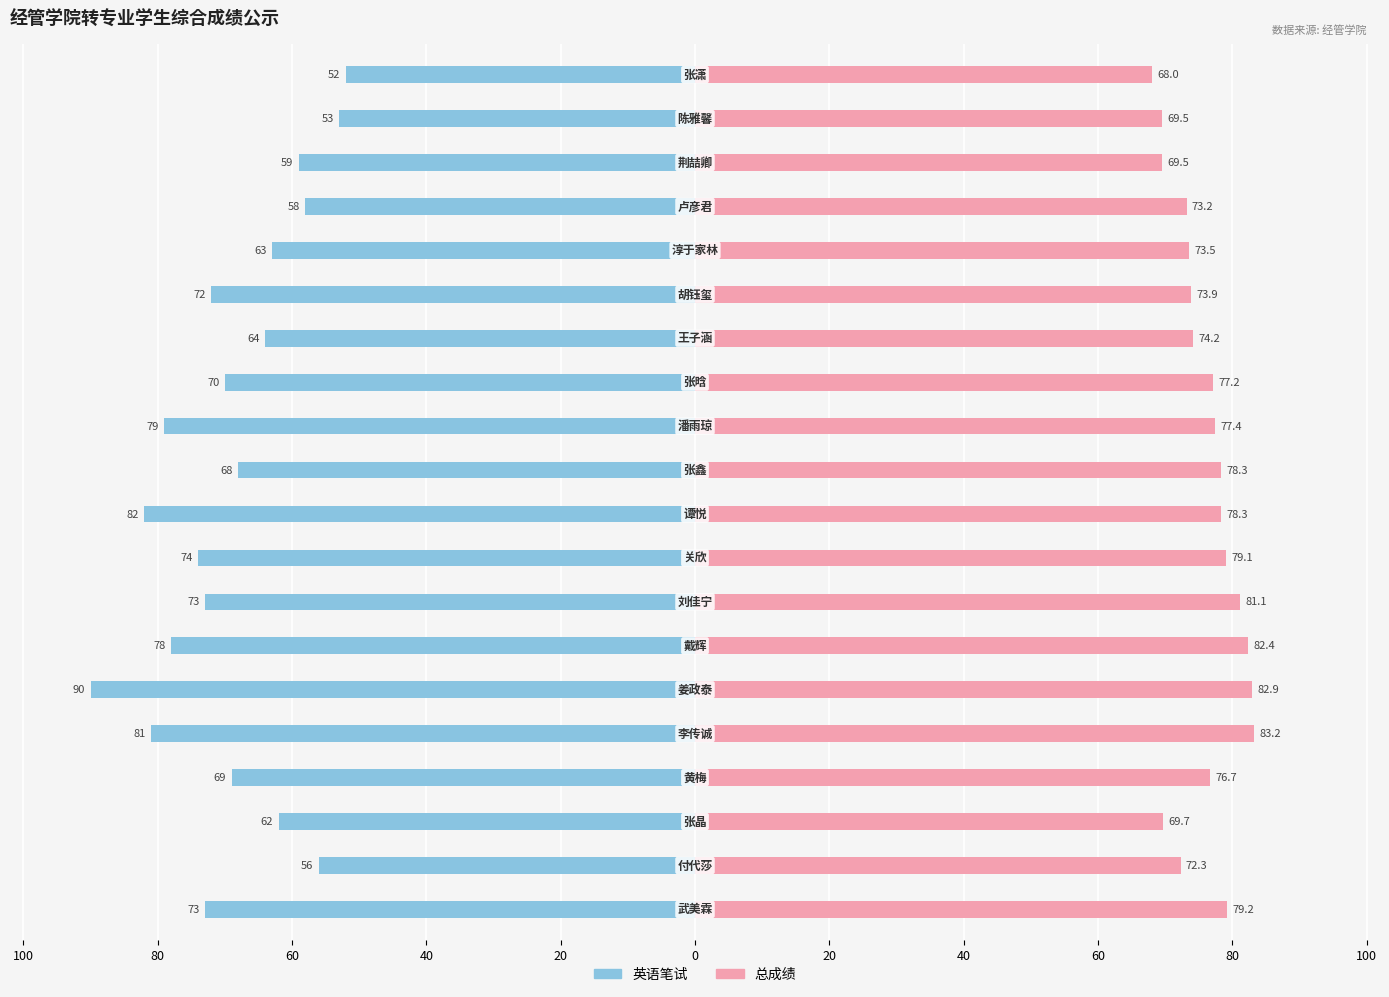

What are all the series names shown in the legend?

英语笔试, 总成绩